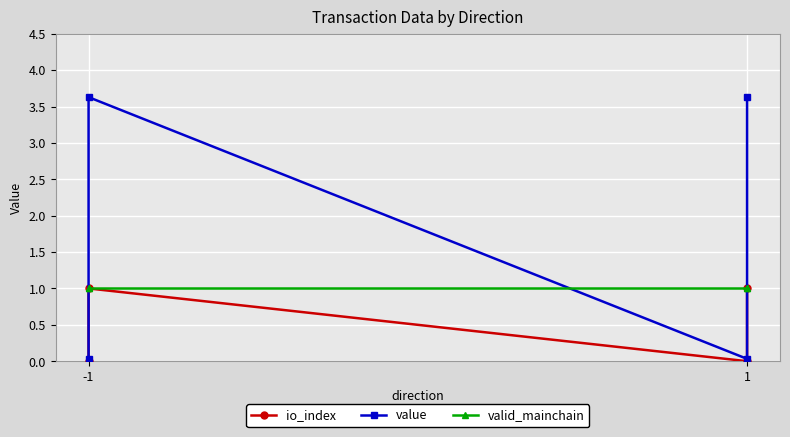

What is the maximum value shown in the chart?

3.6